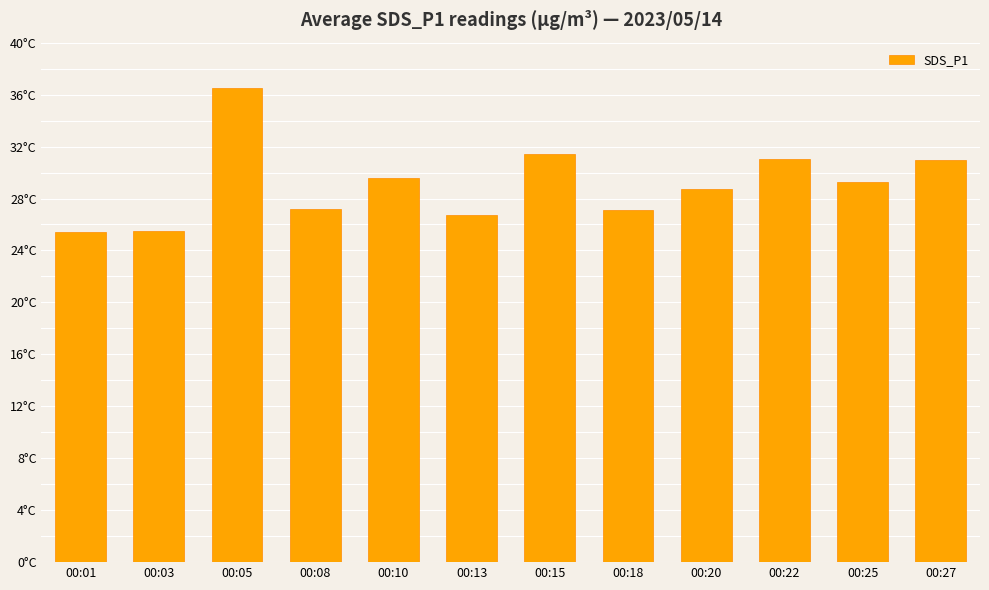

Does the chart contain any negative values?

No